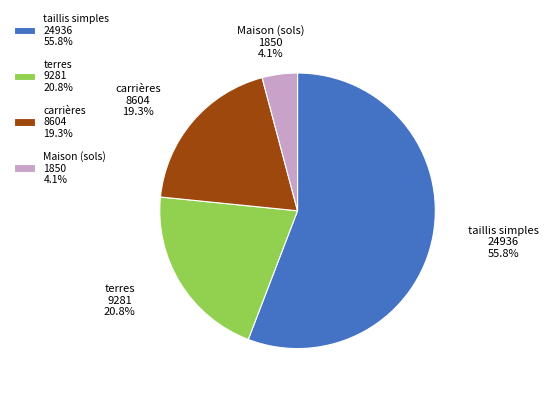

Do terres 9281 20.8% and carrières 8604 19.3% together represent more than half of the pie?

No